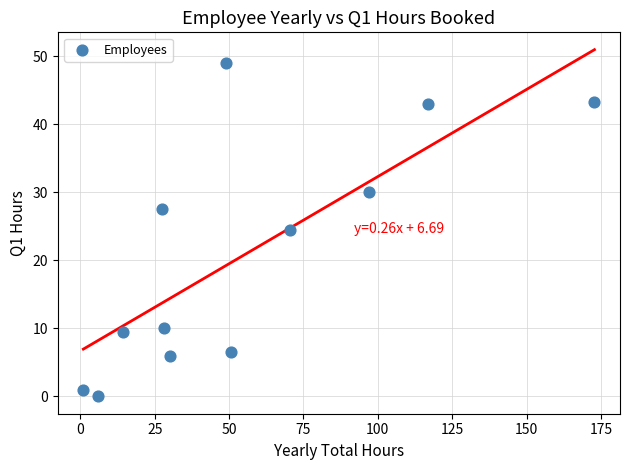

What is the range of Y values (max minus min)?

49.0